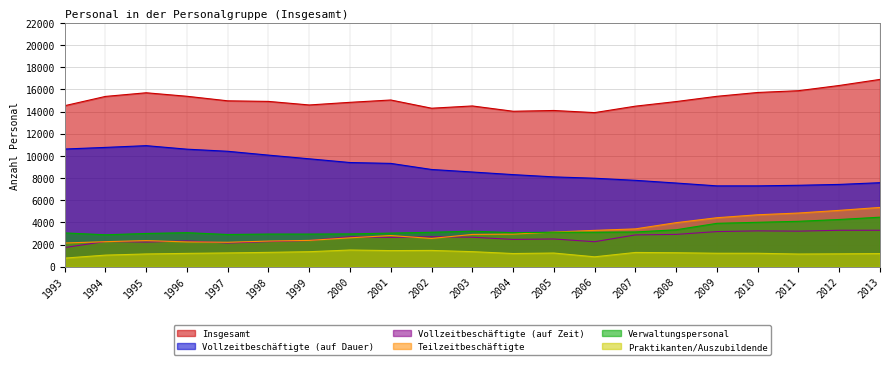

Does the chart have visible grid lines?

Yes